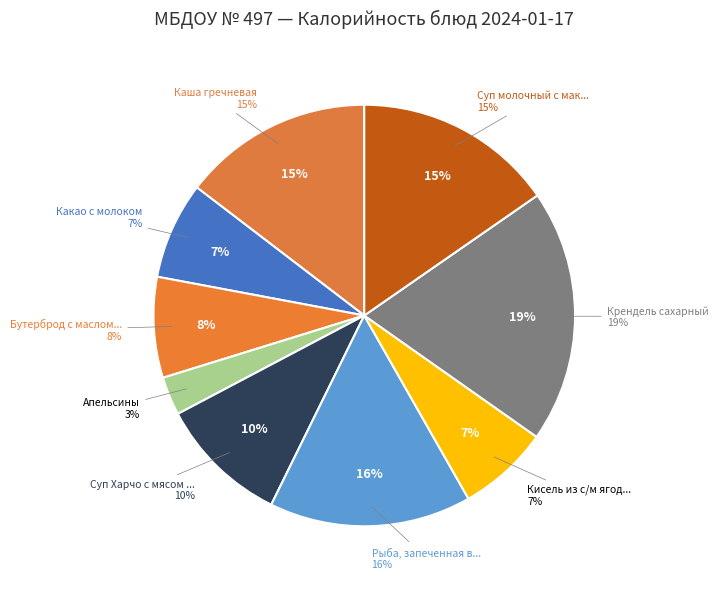

The Крендель сахарный slice represents 13% of the pie. True or false?

False